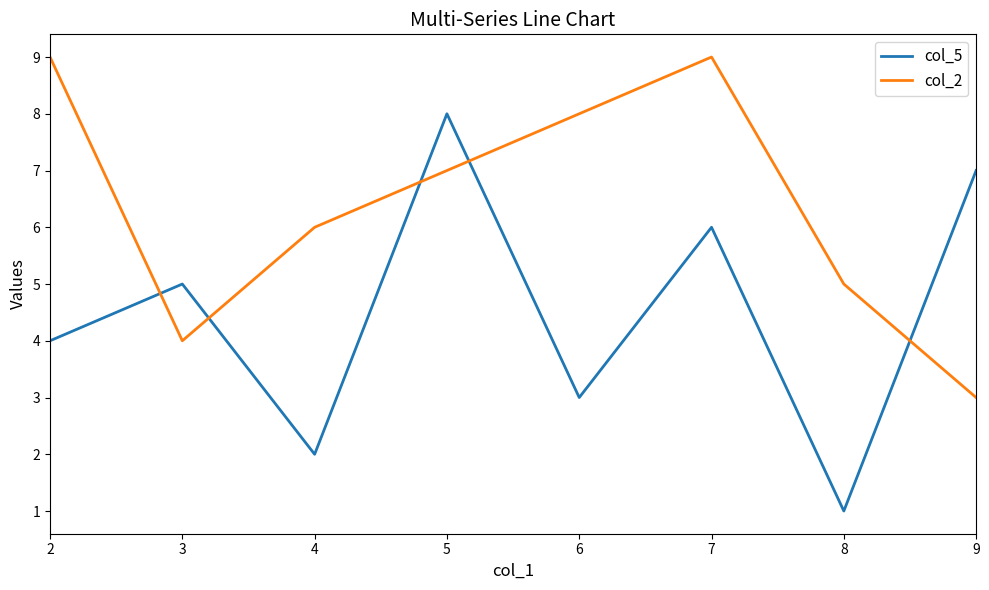

Rank the series by their maximum value, from highest to lowest.

col_2, col_5